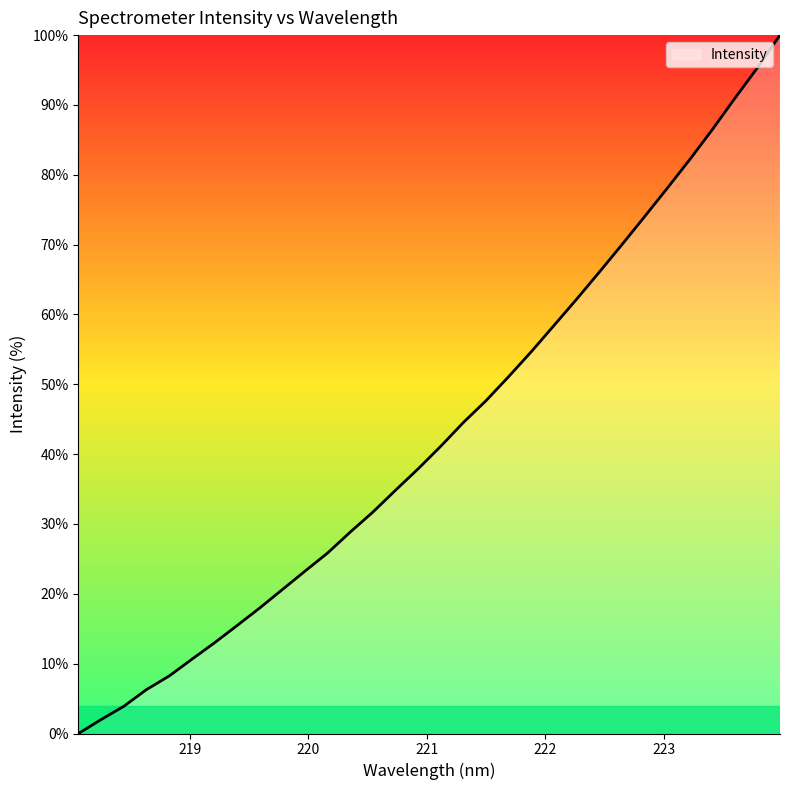

What is the difference between the maximum and minimum values?

100.0